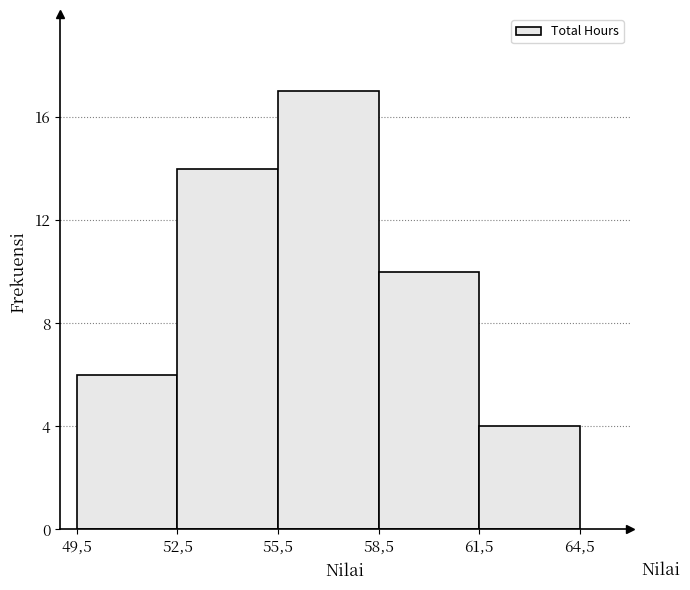

Reading left to right, extract all data points from this chart.

6	14	17	10	4